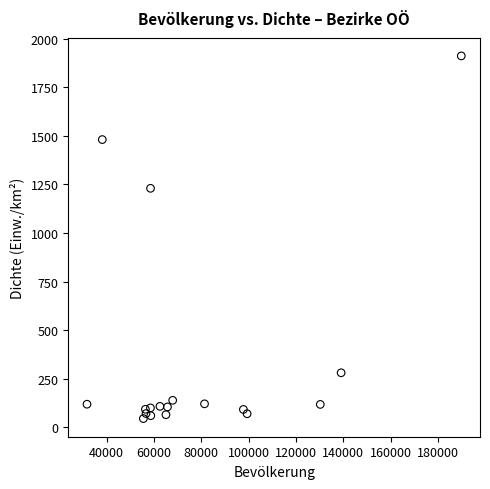

What is the range of X values (max minus min)?

158148